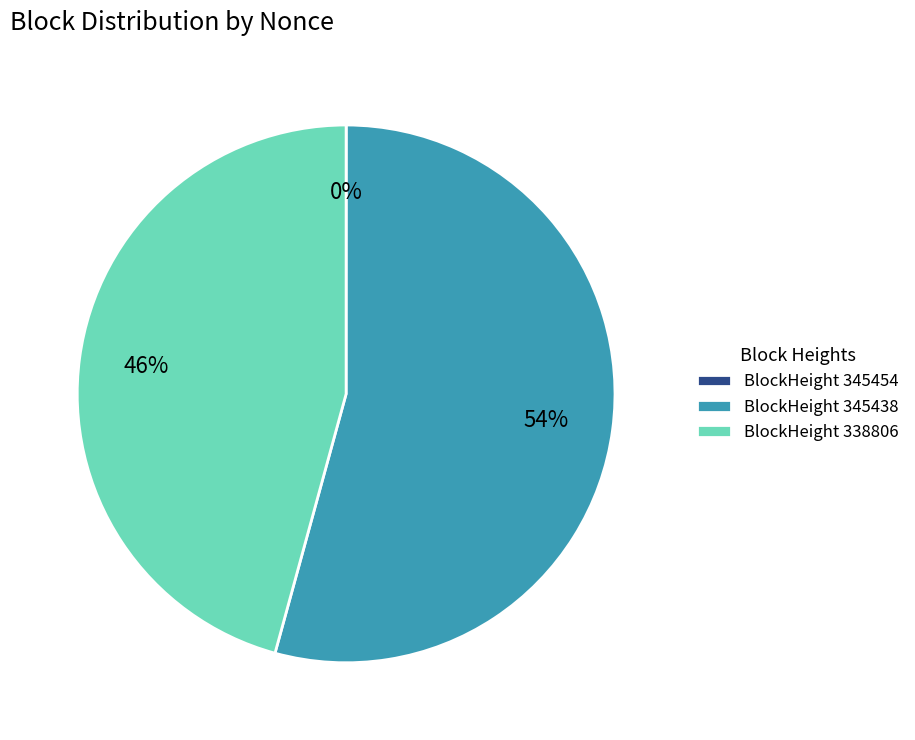

To the nearest percent, what is the difference between the largest and smallest slice percentages?

54%